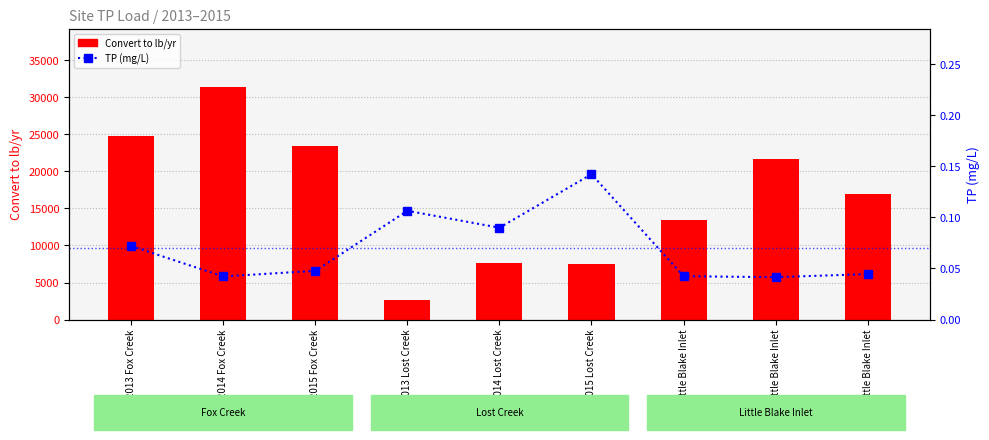

Read the Convert to lb/yr value at 2013 Fox Creek.

24755.1